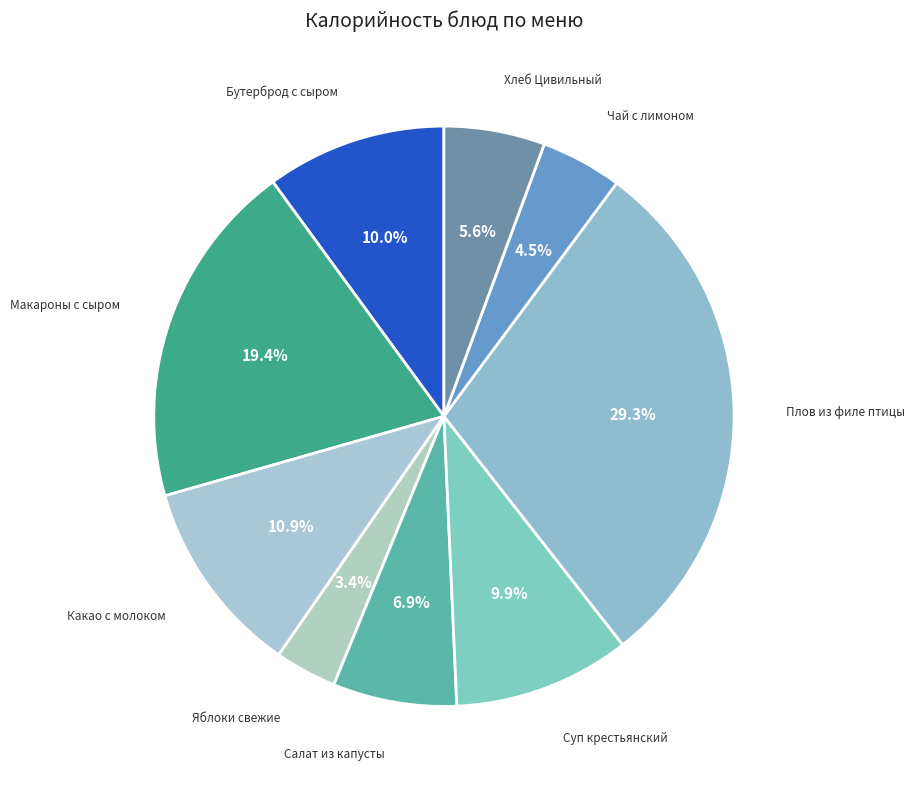

Count the number of slices in the pie.

9